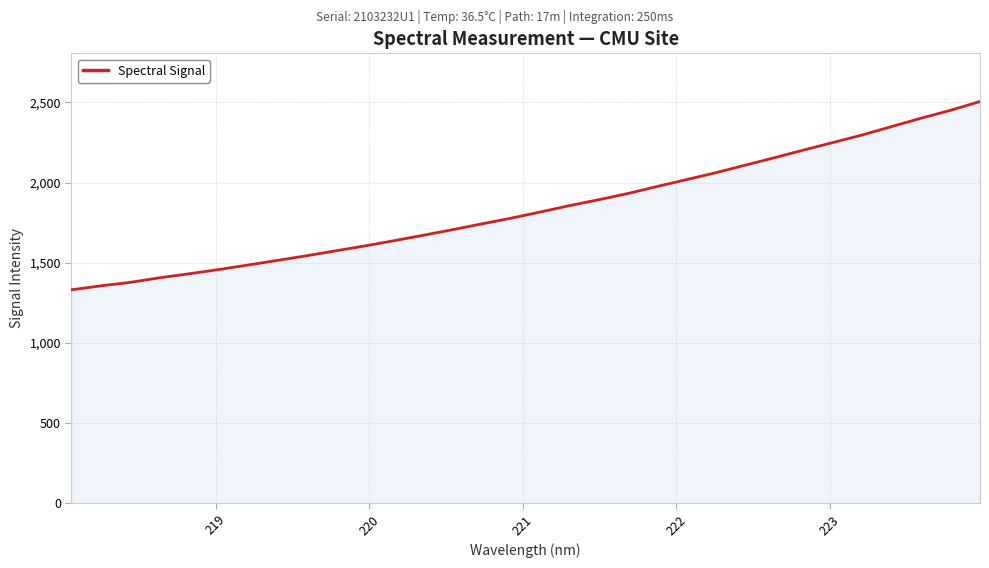

What is the smallest value displayed?

1331.5